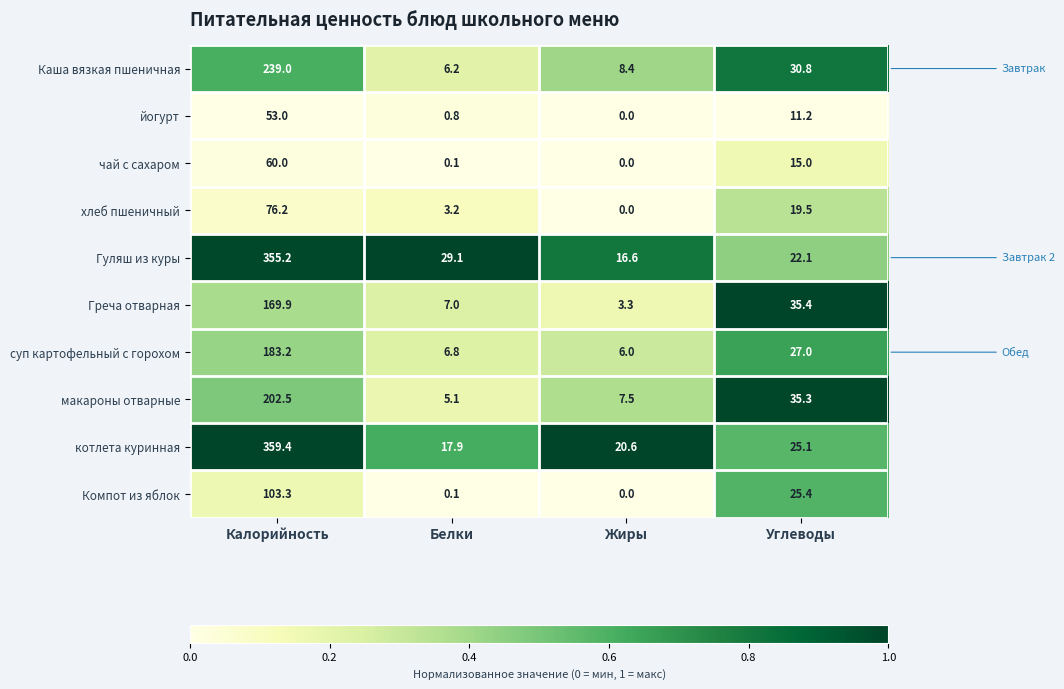

True or false: Греча отварная has a value of 35.4 at Углеводы.

True